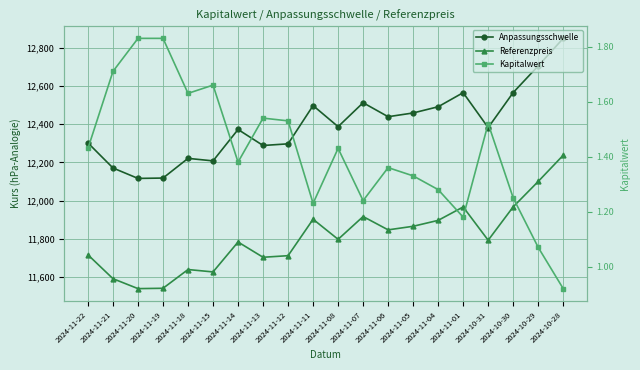

Read the Referenzpreis value at 2024-11-08.

11797.7